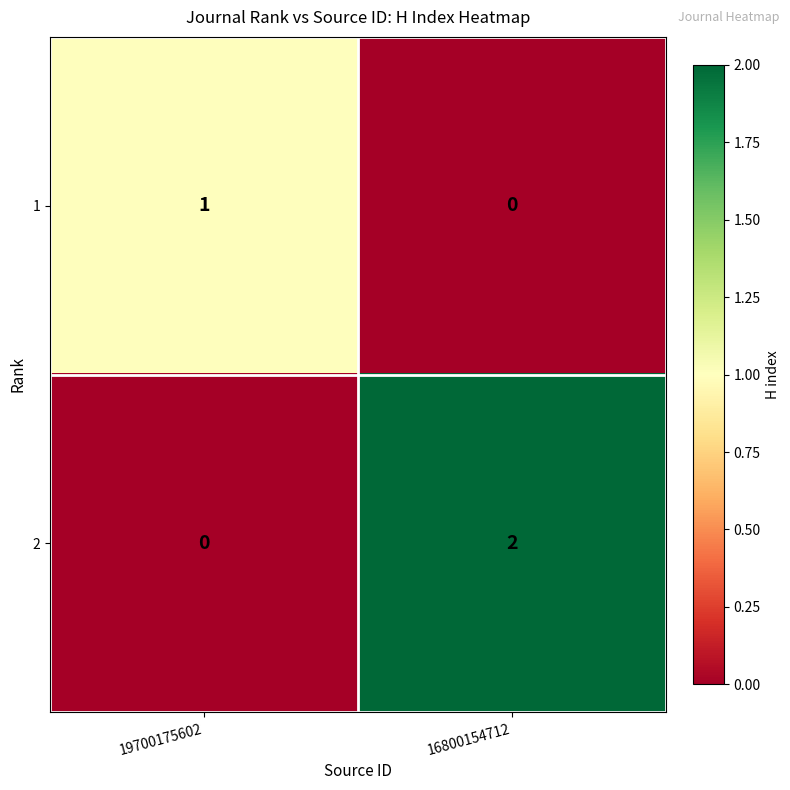

At how many categories does at least one series exceed 0?

2